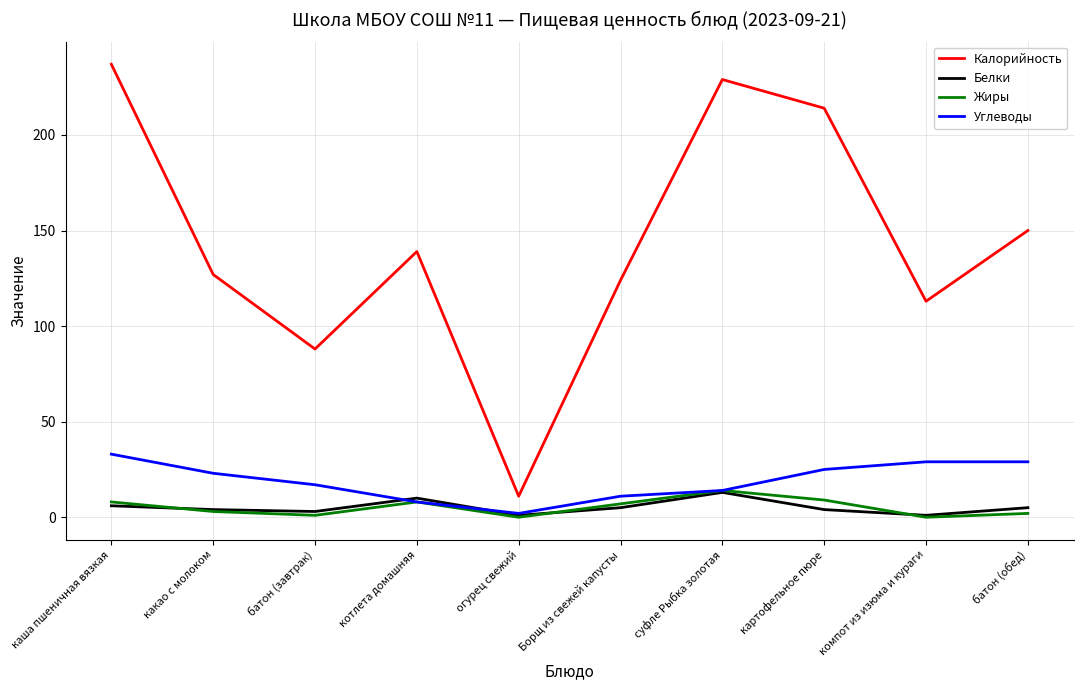

At which label does Жиры first exceed 7?

каша пшеничная вязкая